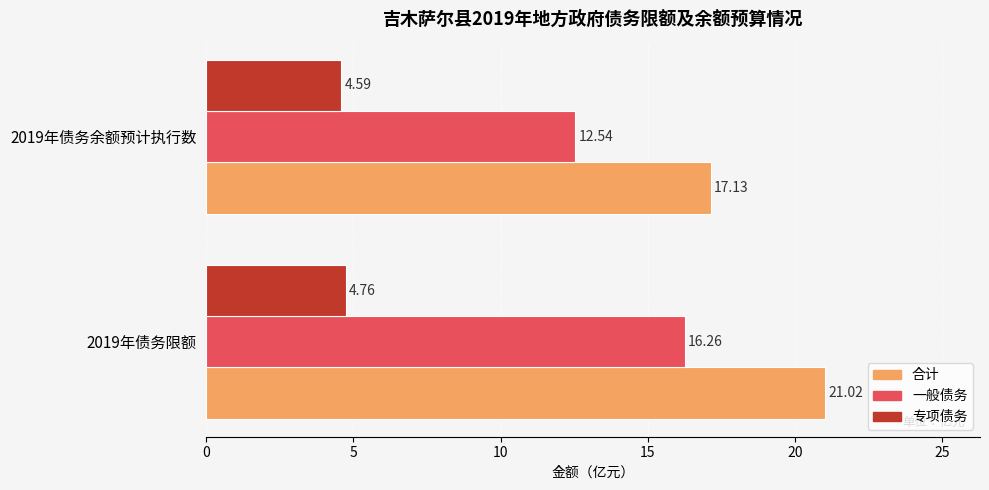

At which category is the sum across all series the highest?

2019年债务限额